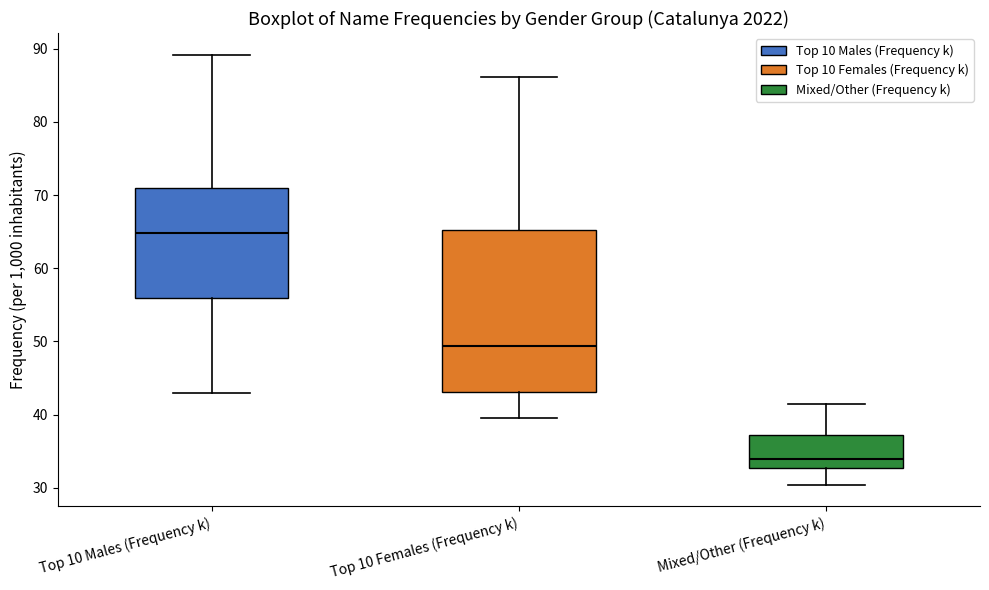

Which box's median line is the lowest?

Mixed/Other (Frequency k)